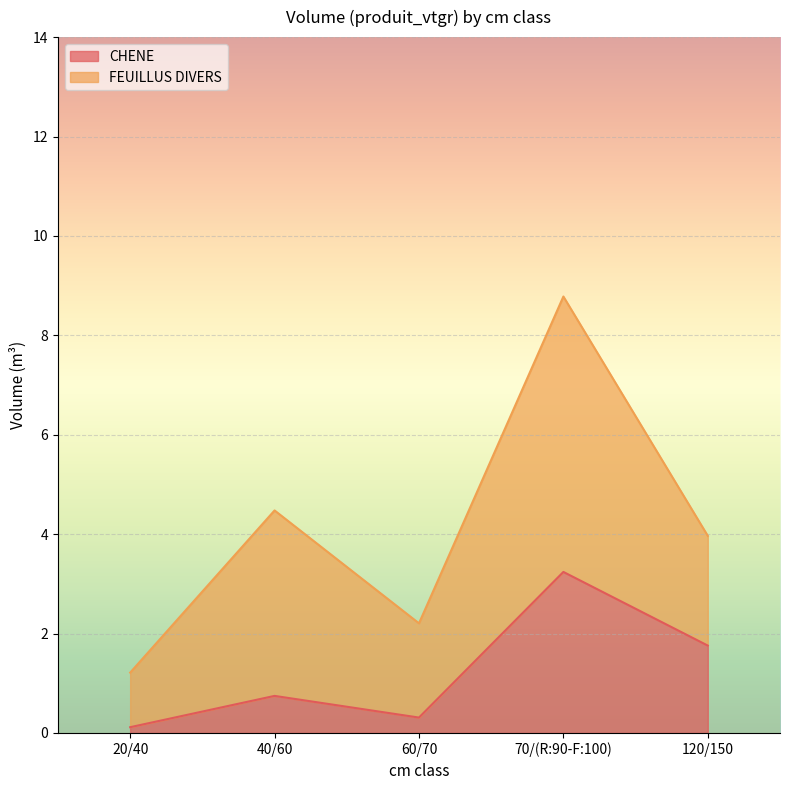

List the labels in order of value, largest first.

70/(R:90-F:100), 120/150, 40/60, 60/70, 20/40